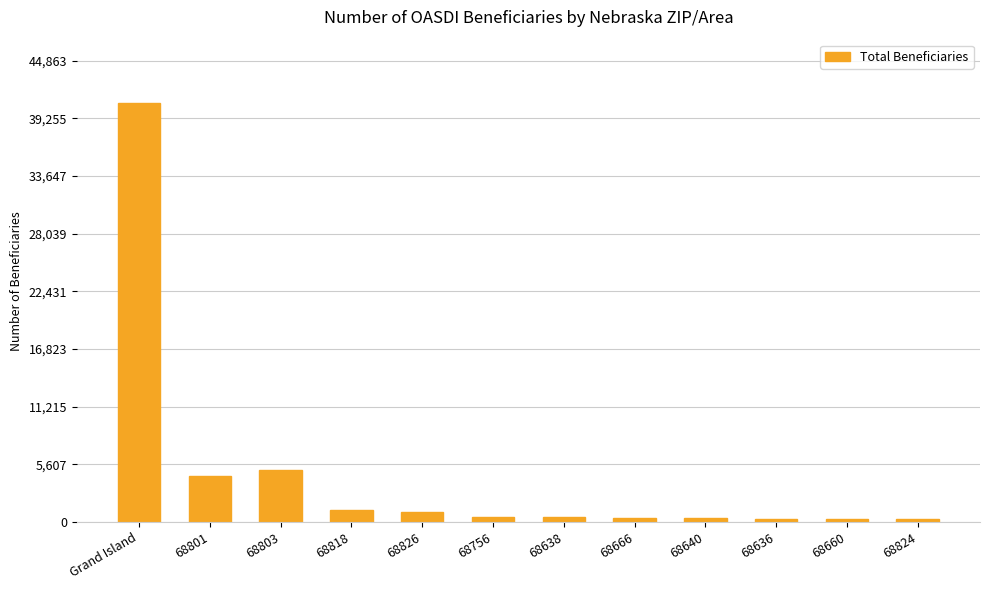

Which category has the highest value across all series?

Grand Island